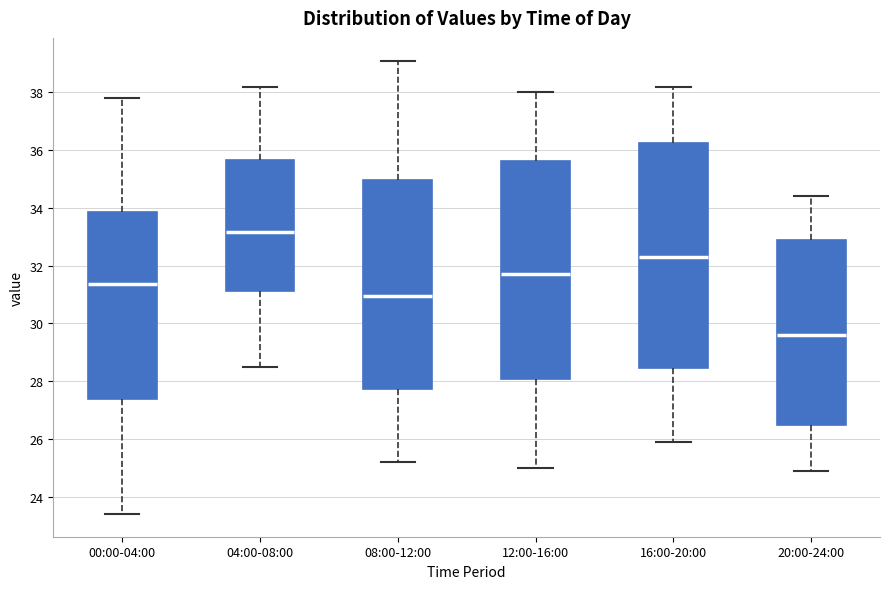

Reading left to right, transcribe this box plot: for each box, give where its median line is, the range the box spans, and where its two whiskers end, as read against the y-axis. The values are not printed on the chart, so give them approximately, as read against the axis.

00:00-04:00: median 31.4, box 27.4 to 33.8, whiskers 23.4 to 37.8
04:00-08:00: median 33.2, box 31.2 to 35.6, whiskers 28.6 to 38.2
08:00-12:00: median 31.0, box 27.8 to 35.0, whiskers 25.2 to 39.2
12:00-16:00: median 31.8, box 28.0 to 35.6, whiskers 25.0 to 38.0
16:00-20:00: median 32.4, box 28.4 to 36.2, whiskers 26.0 to 38.2
20:00-24:00: median 29.6, box 26.6 to 33.0, whiskers 25.0 to 34.4